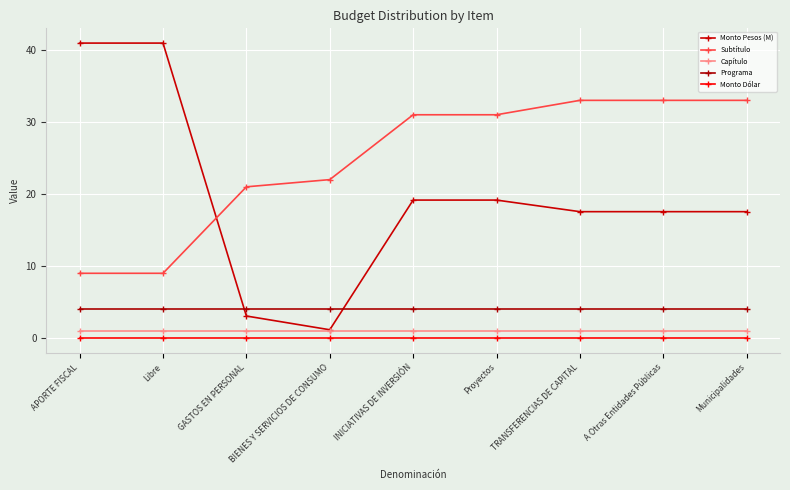

Which series has the widest spread of values?

Monto Pesos (M)